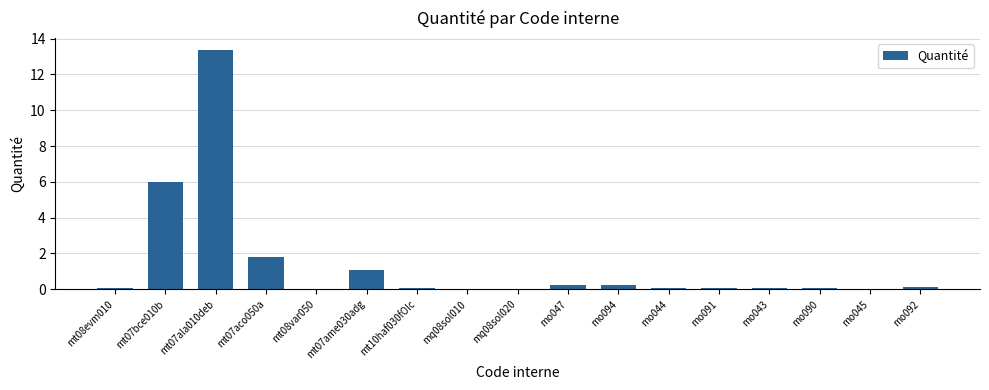

What is the sum of all values?

23.4